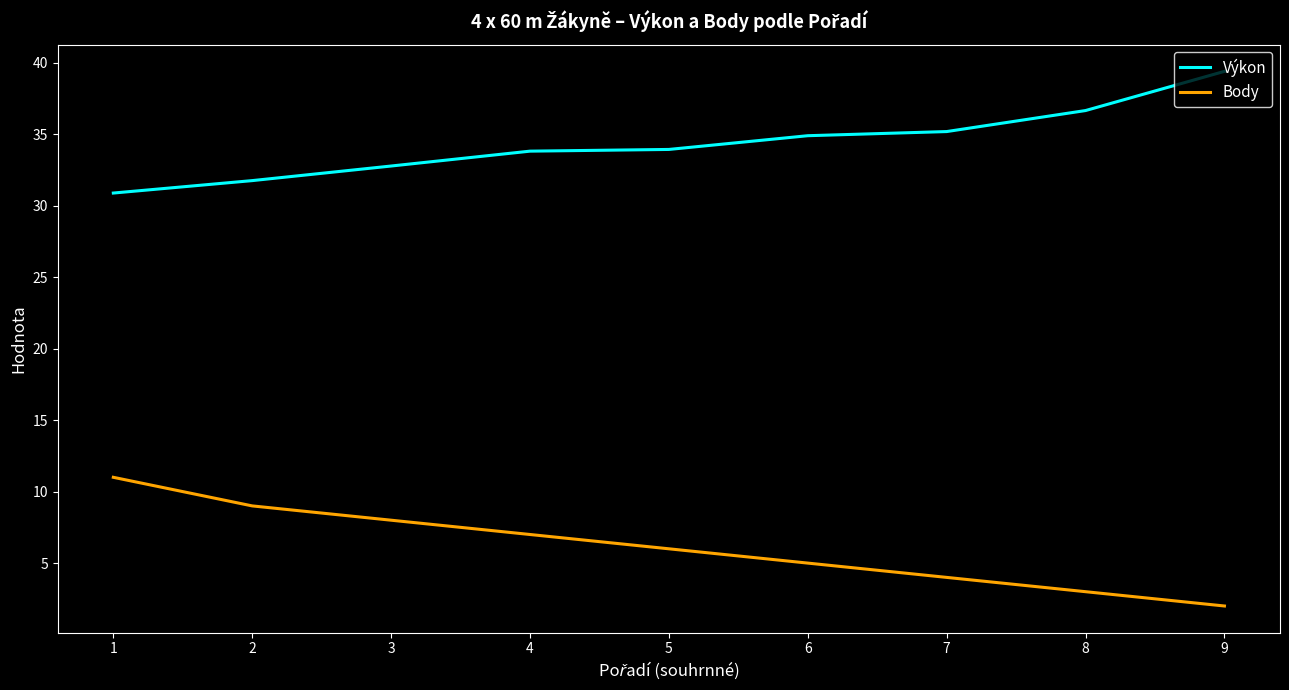

How many lines are shown in the chart?

2